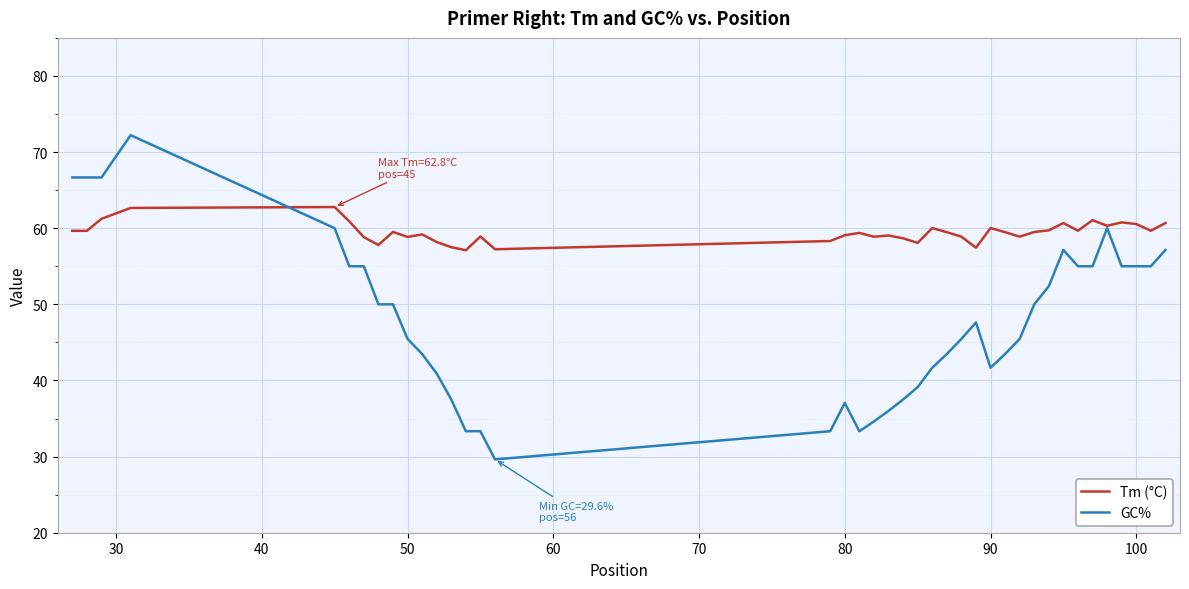

How many lines are shown in the chart?

2